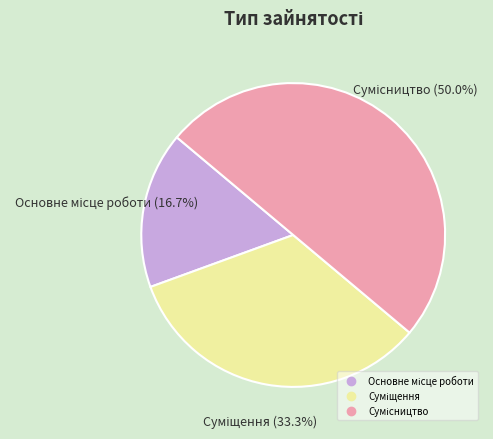

Count the number of slices in the pie.

3